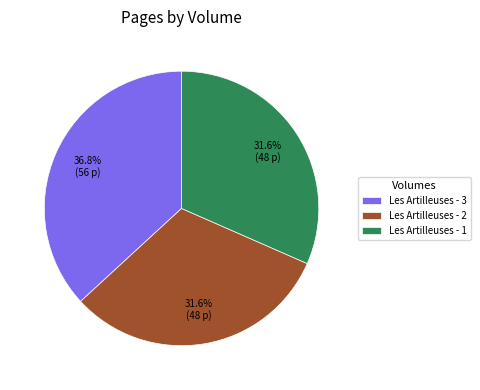

What is the total percentage of Les Artilleuses - 1 and Les Artilleuses - 2?

63.2%